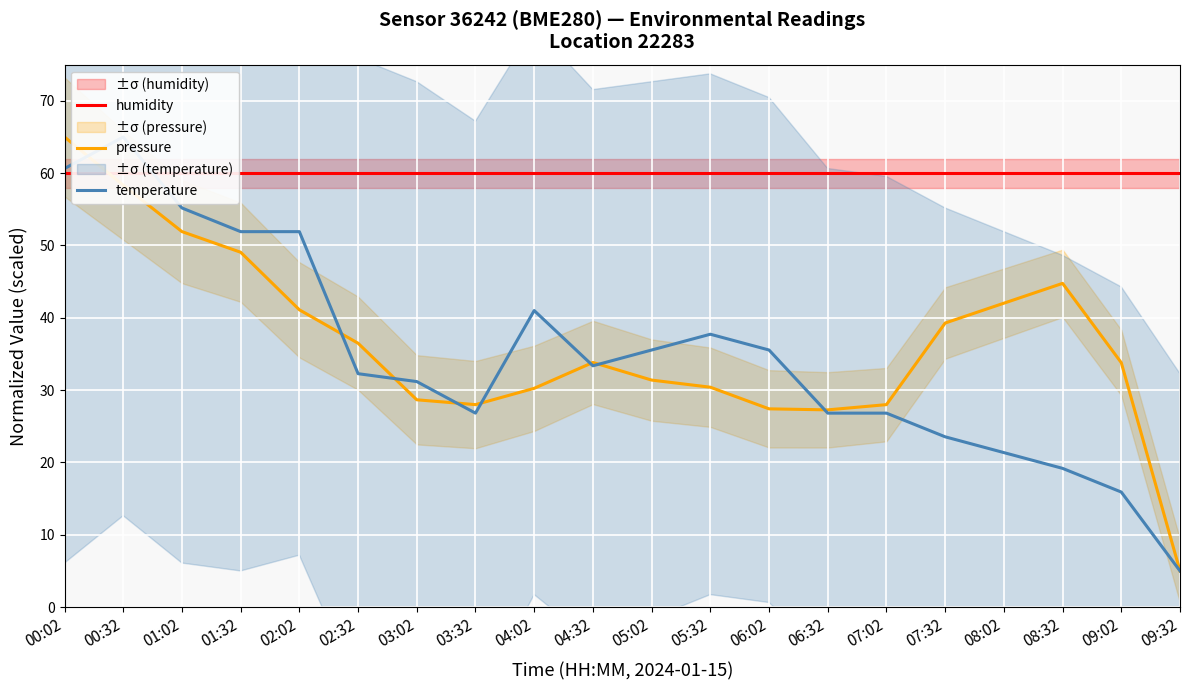

At which category does the chart reach its minimum across all series?

09:32